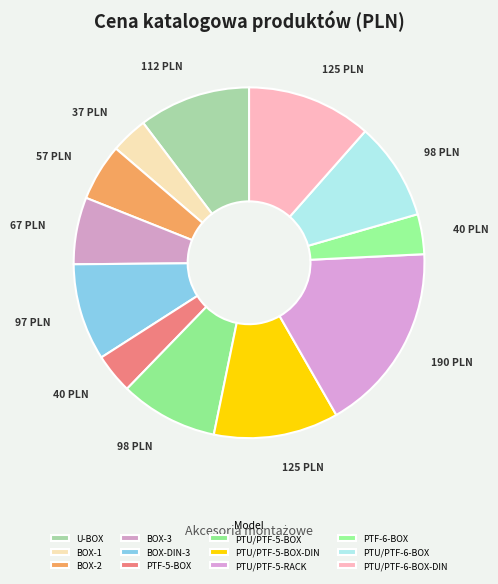

To the nearest percent, what percentage of the pie is PTF-6-BOX?

4%